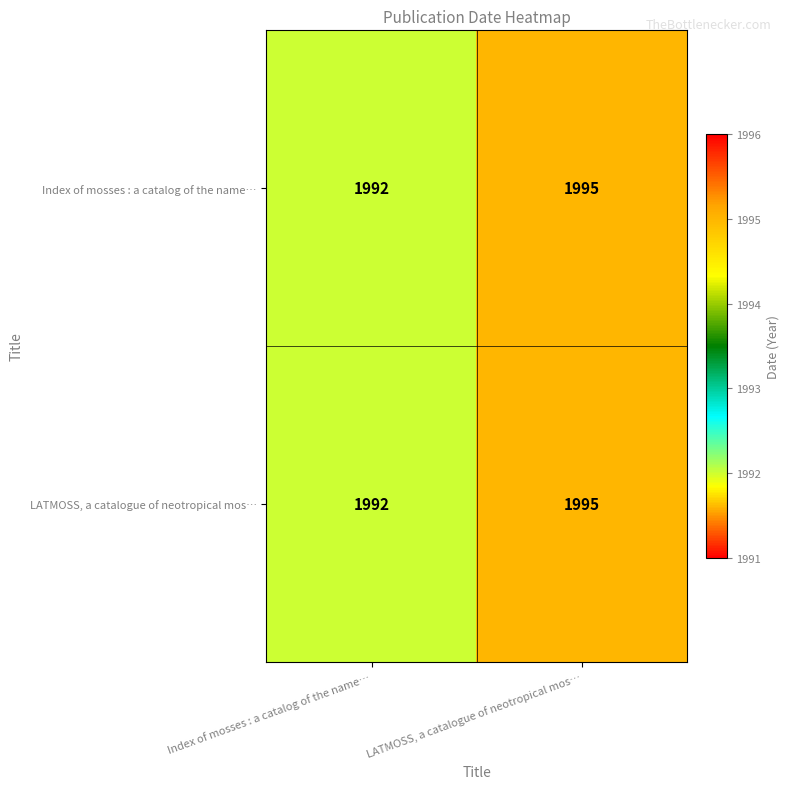

List the labels in order of LATMOSS, a catalogue of neotropical mos… value, largest first.

LATMOSS, a catalogue of neotropical mos…, Index of mosses : a catalog of the name…